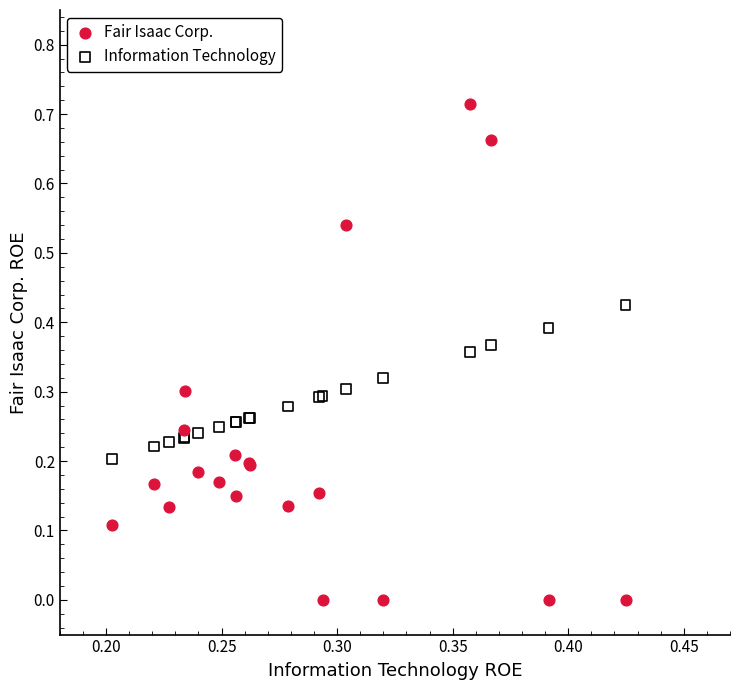

Which series contains the highest Y value?

Fair Isaac Corp.